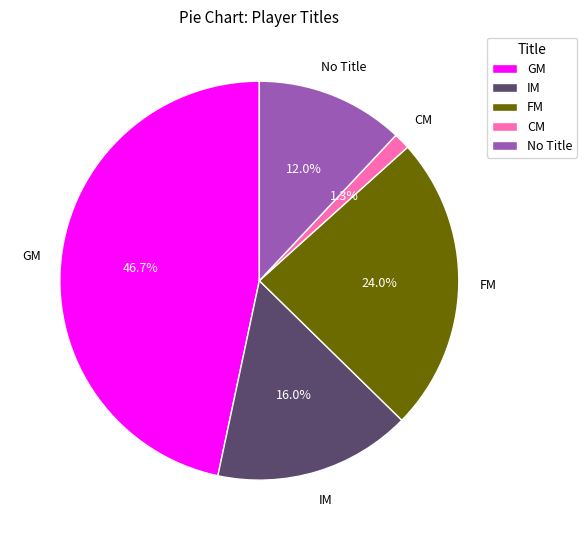

Approximately how many times larger is the value at FM compared to No Title?

2.0